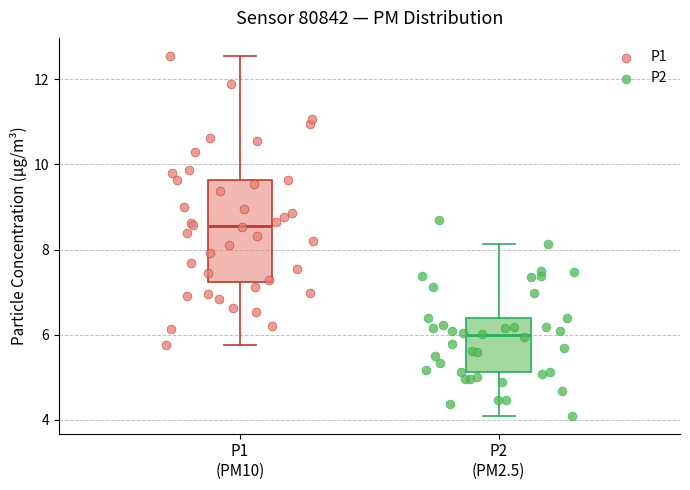

Which series has the widest spread of Y values?

P1